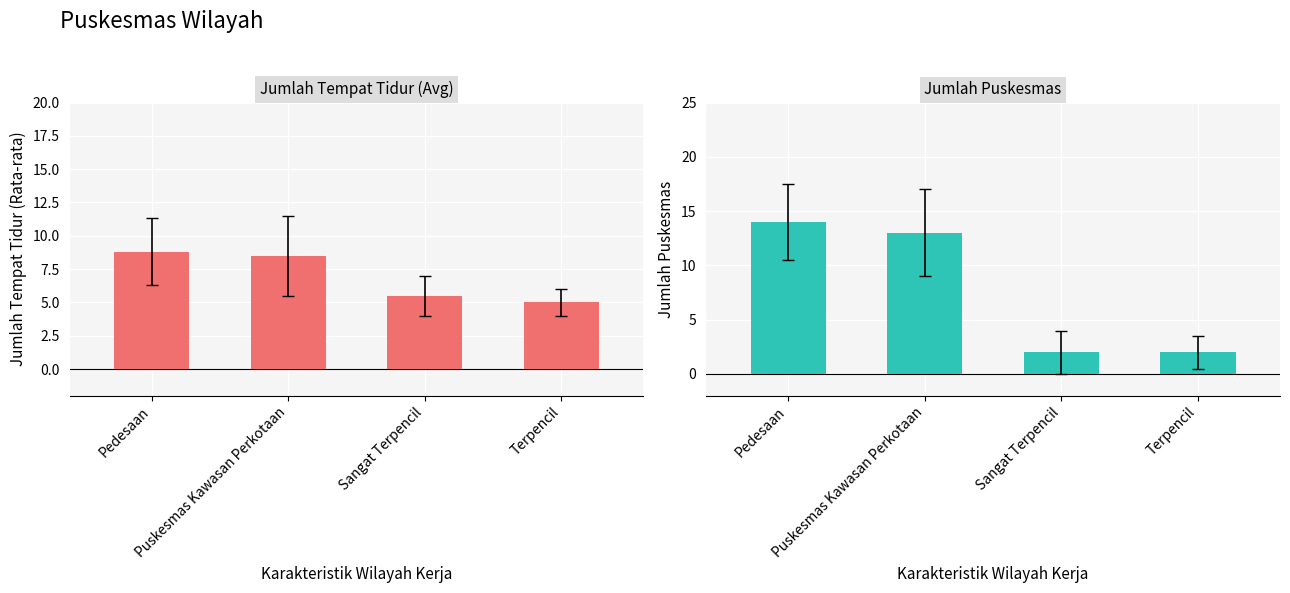

The Jumlah Puskesmas series shows 5.5 at Puskesmas Kawasan Perkotaan. True or false?

False